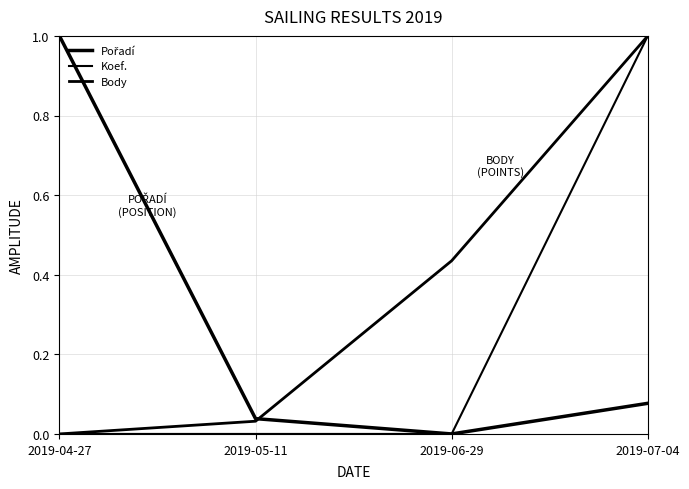

List the labels in order of Body value, largest first.

2019-07-04, 2019-06-29, 2019-05-11, 2019-04-27